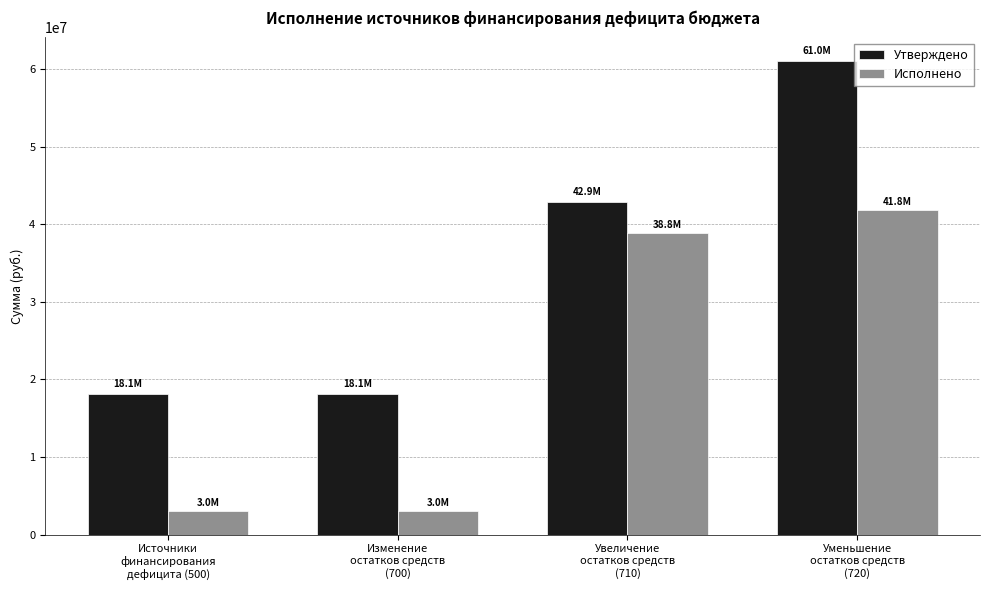

Does the chart contain stacked bars?

No